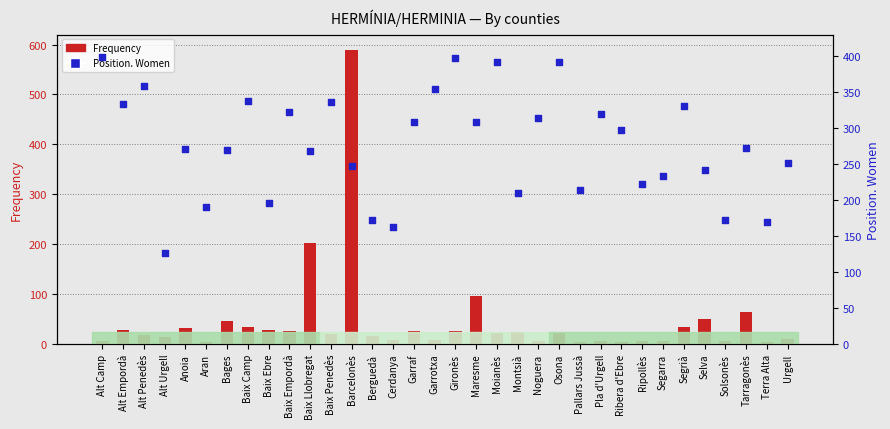

Which series has the largest Y range (max minus min)?

Frequency